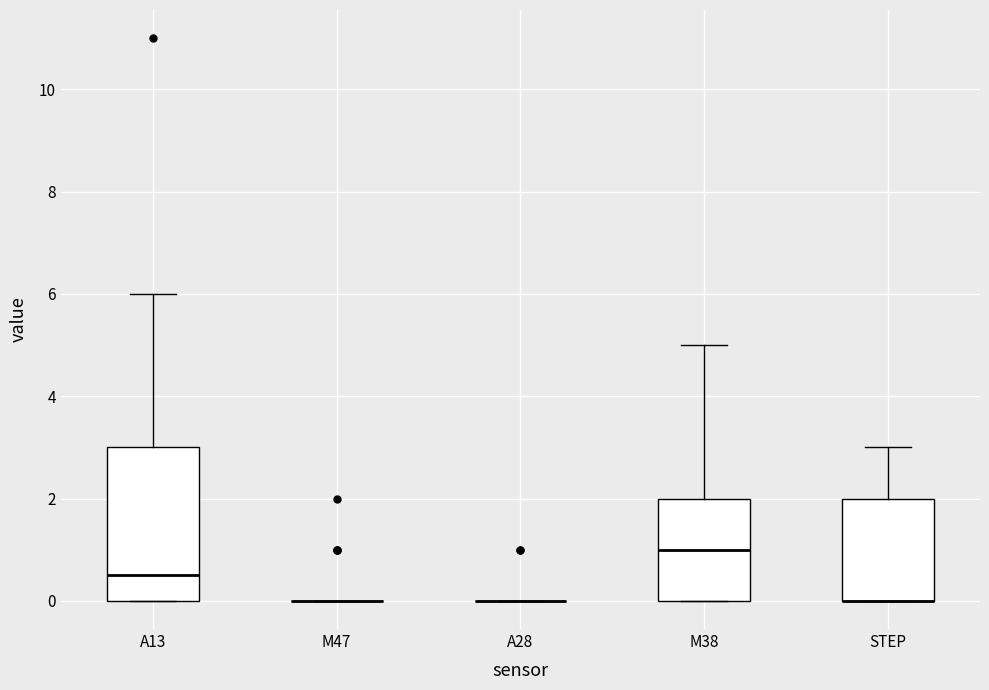

Comparing the boxes themselves (not the whiskers), which one is the tallest?

A13